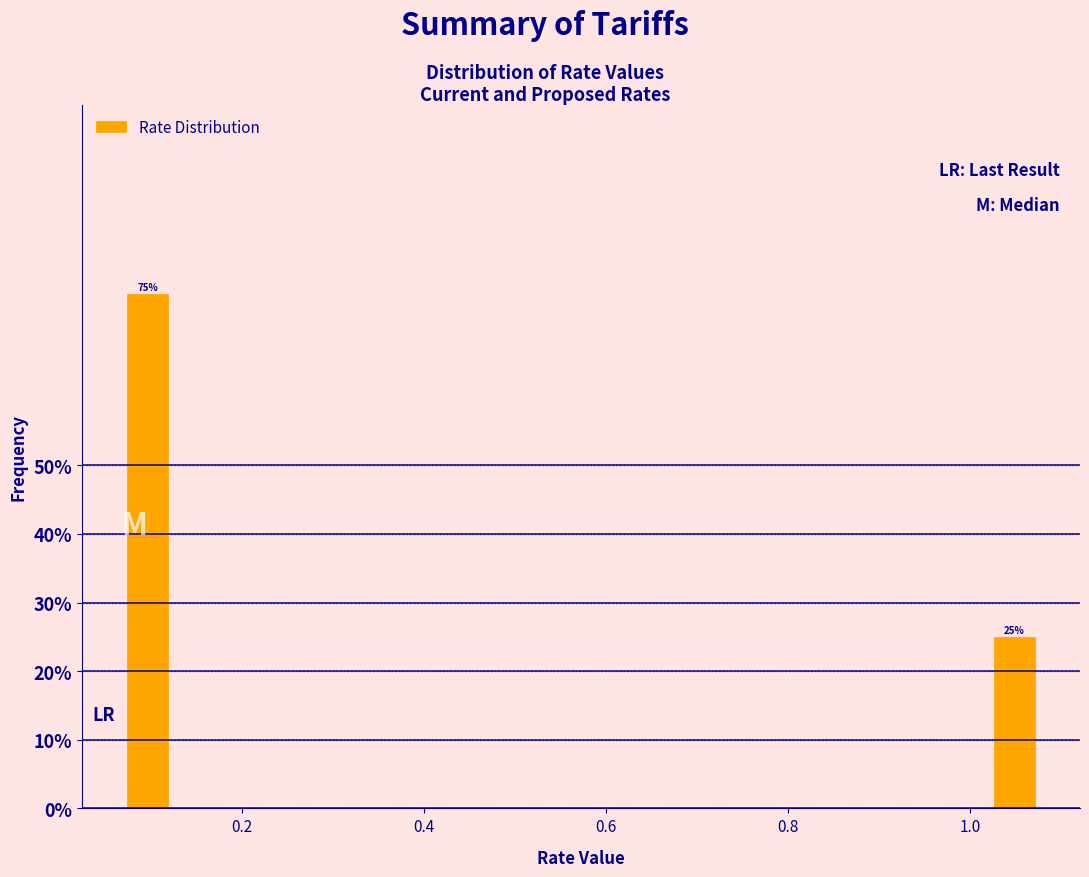

Read against the x-axis, roughly where is the centre of the tallest bar?

0.10